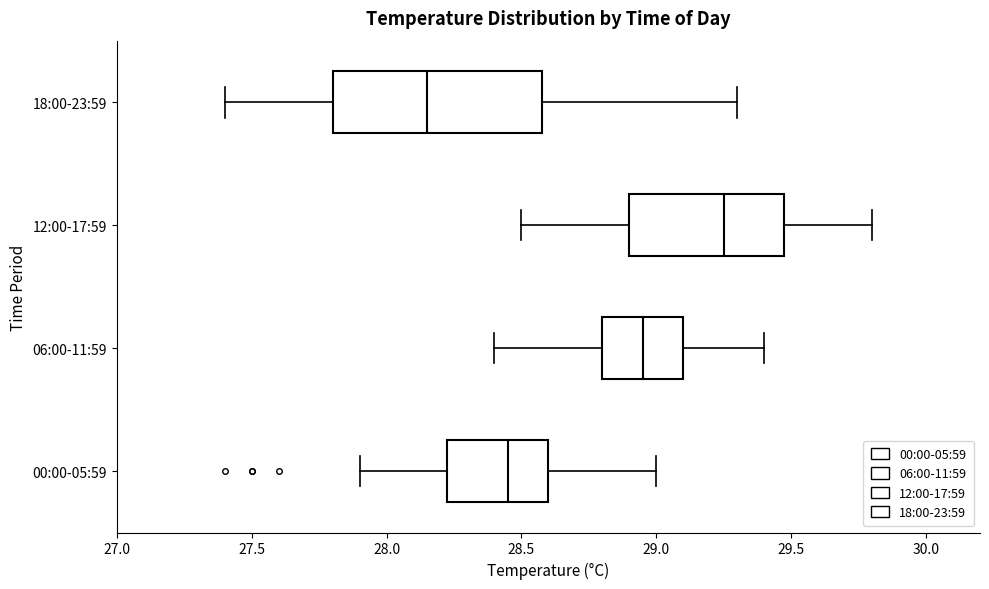

Reading bottom to top, read every box against the x-axis: the position of its median line, the range the box covers, and the ends of its whiskers. The values are not printed on the chart, so give them approximately, as read against the axis.

00:00-05:59: median 28.45, box 28.25 to 28.60, whiskers 27.90 to 29.00
06:00-11:59: median 28.95, box 28.80 to 29.10, whiskers 28.40 to 29.40
12:00-17:59: median 29.25, box 28.90 to 29.50, whiskers 28.50 to 29.80
18:00-23:59: median 28.15, box 27.80 to 28.60, whiskers 27.40 to 29.30